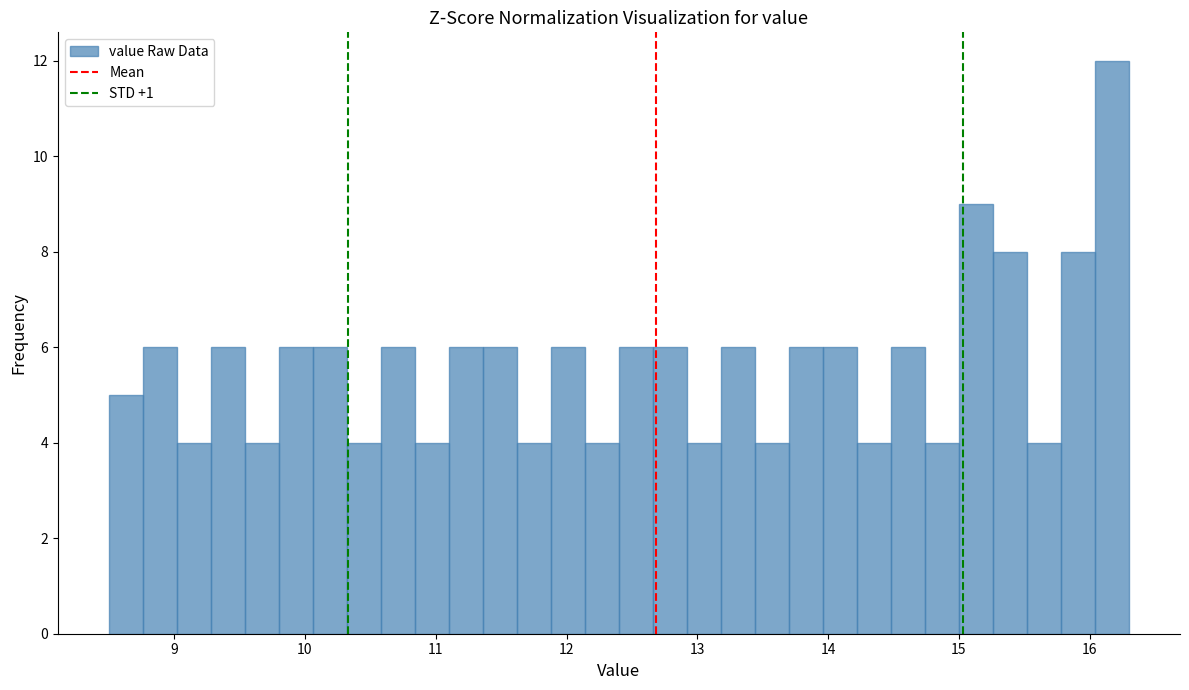

Read against the x-axis, roughly where is the centre of the tallest bar?

16.2